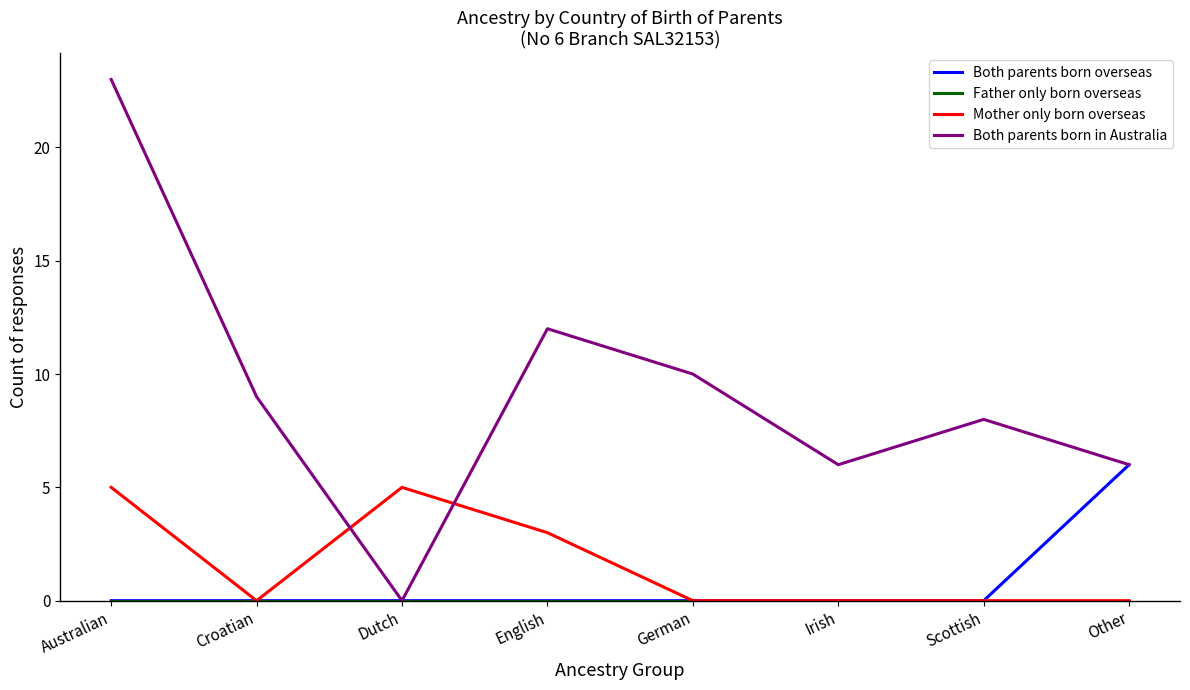

What position from the right is Dutch?

6